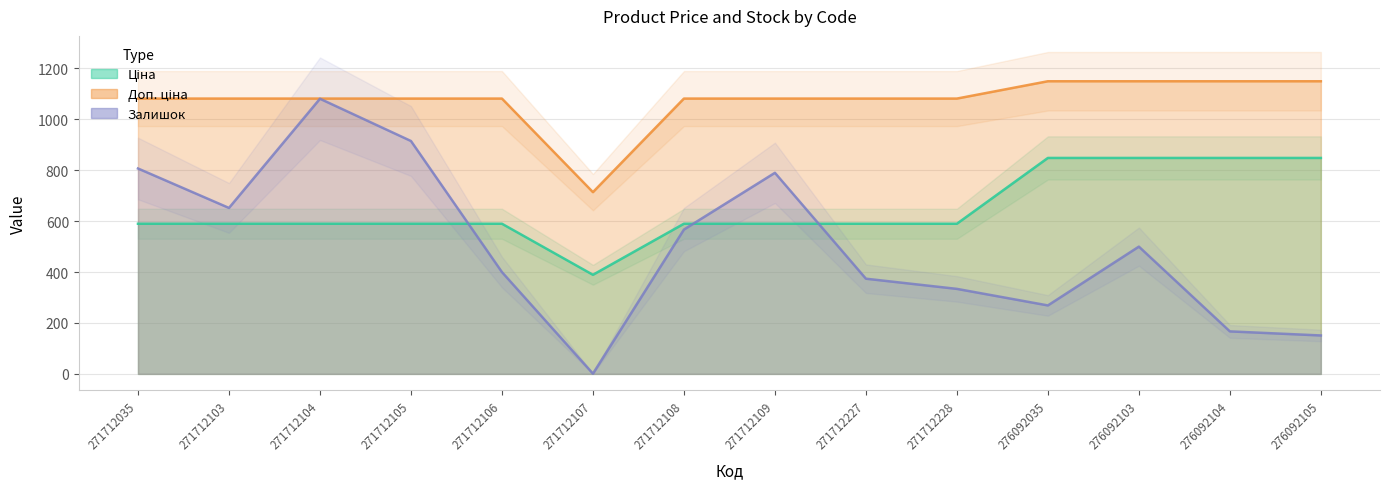

Does the chart display data point markers on the line(s)?

No